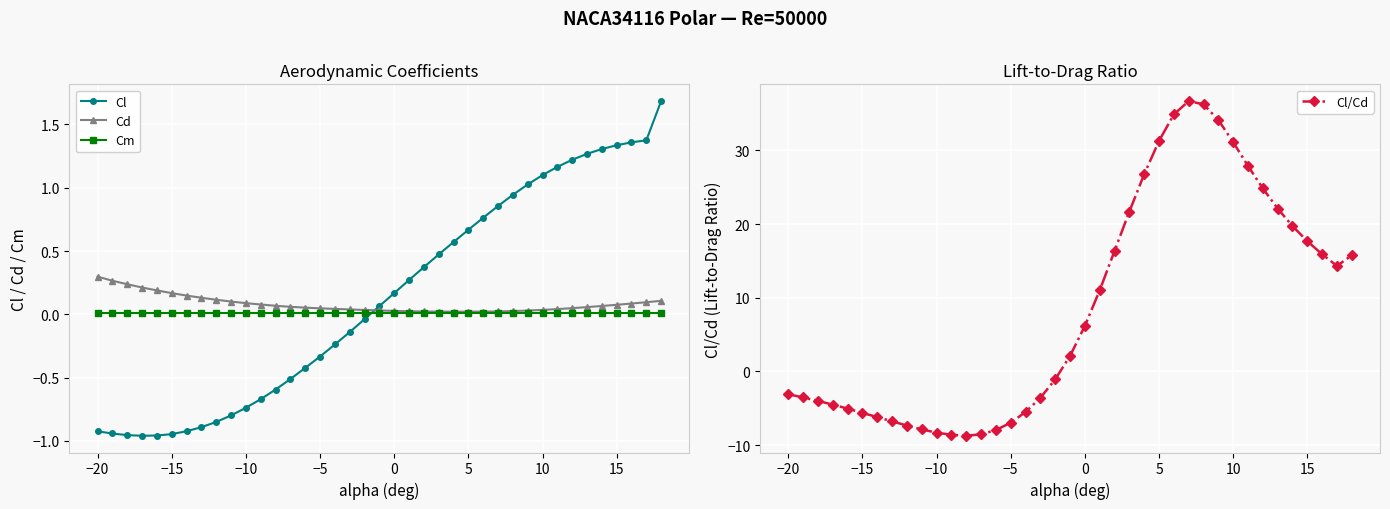

How many negative values does the Cl/Cd series have?

19